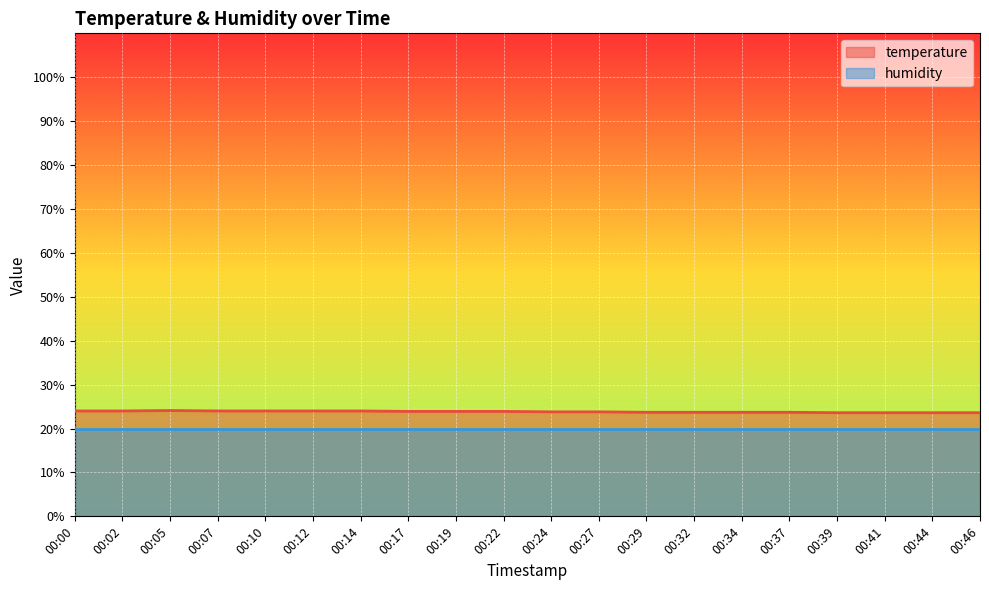

Does the chart display data point markers on the line(s)?

No